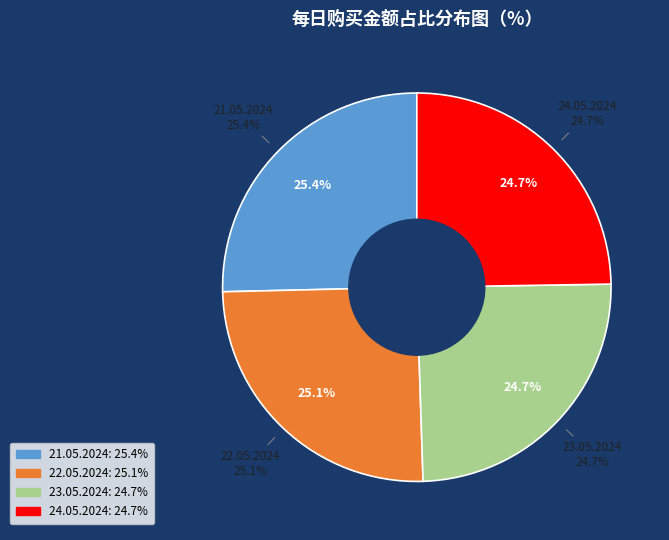

True or false: 23.05.2024 accounts for 10% of the total.

False